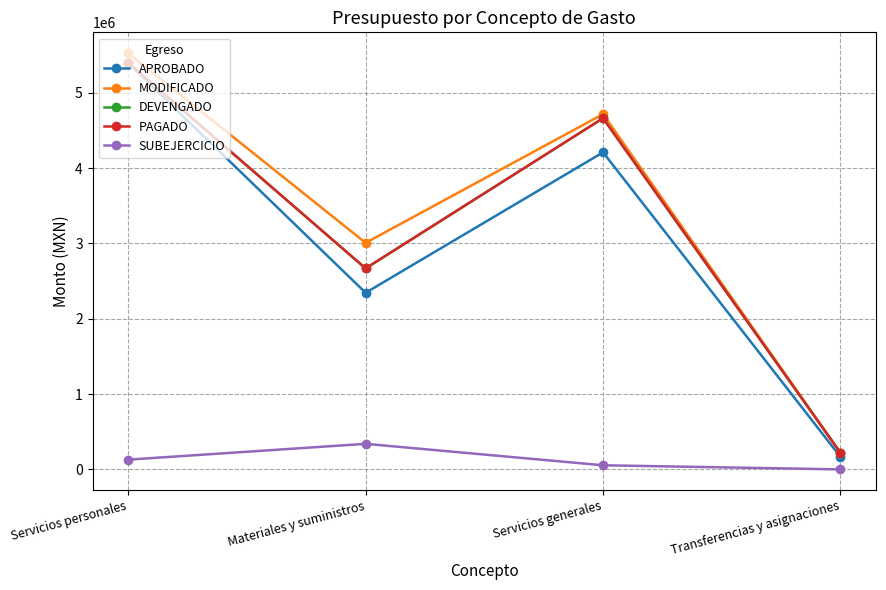

Which series has the largest total across all categories?

MODIFICADO